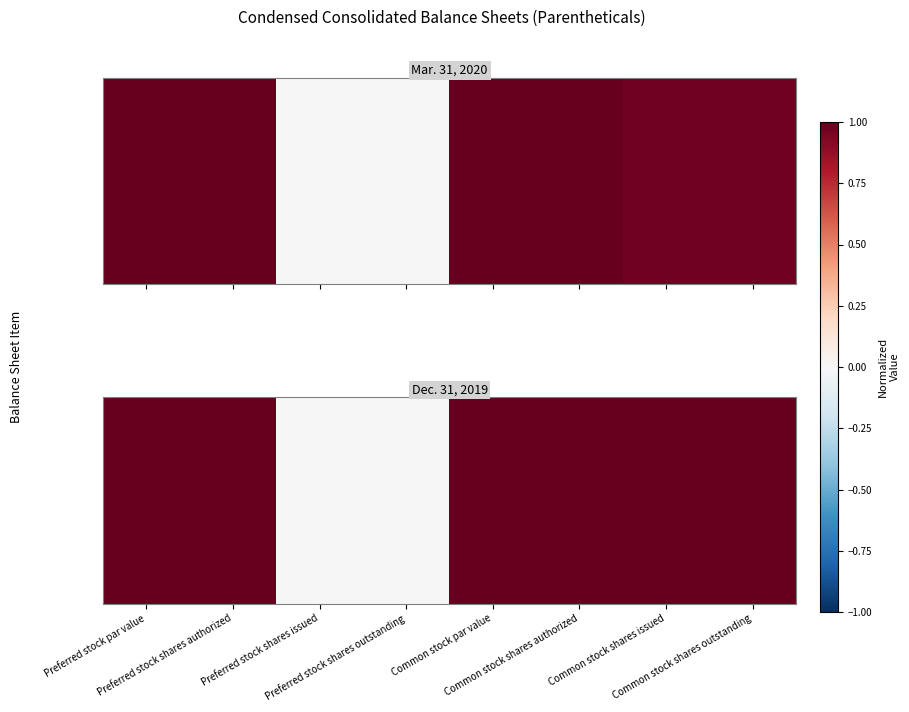

At which category does the chart reach its peak across all series?

Preferred stock par value